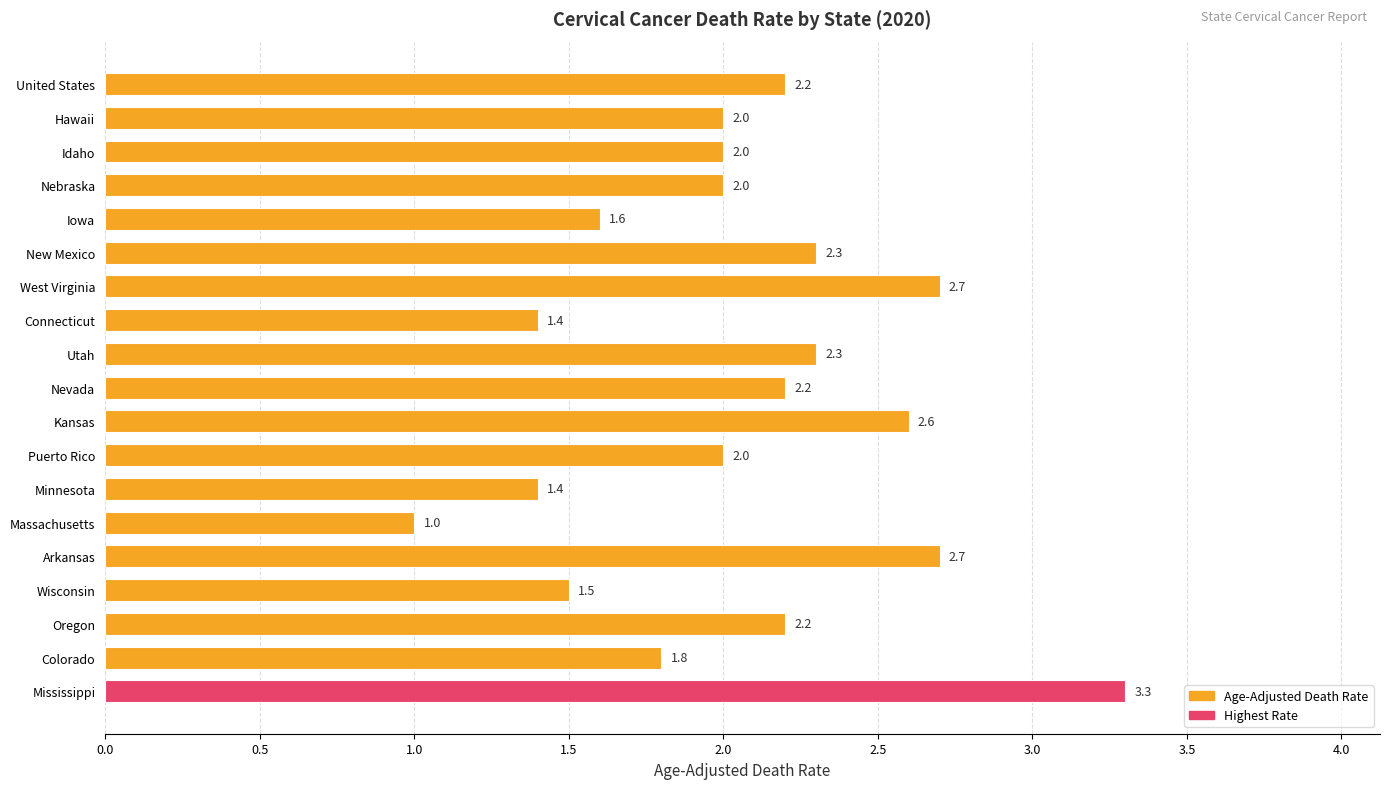

Which label corresponds to the smallest value in the chart?

Massachusetts